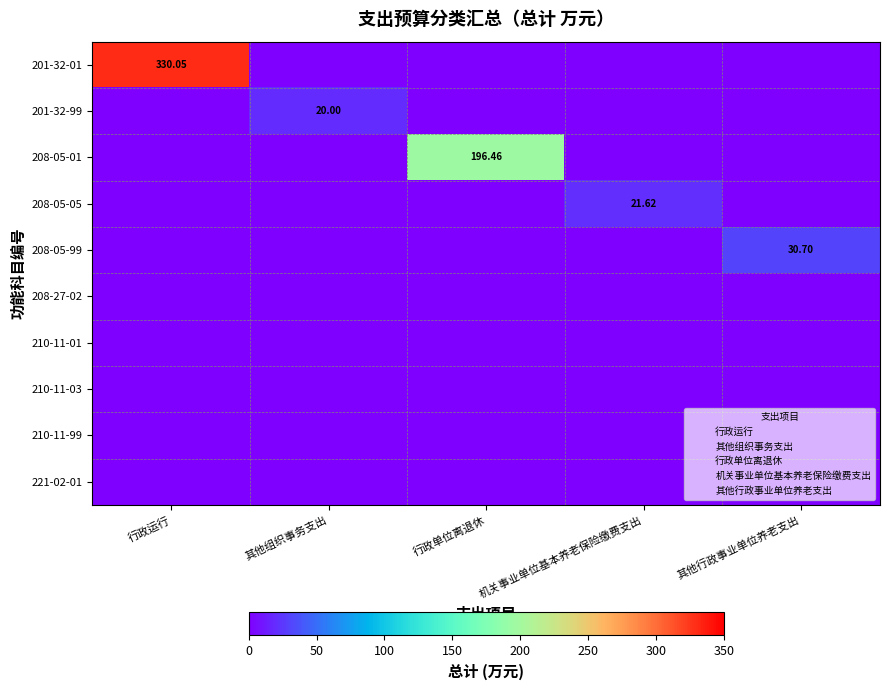

Which category has the lowest value across all series?

其他组织事务支出